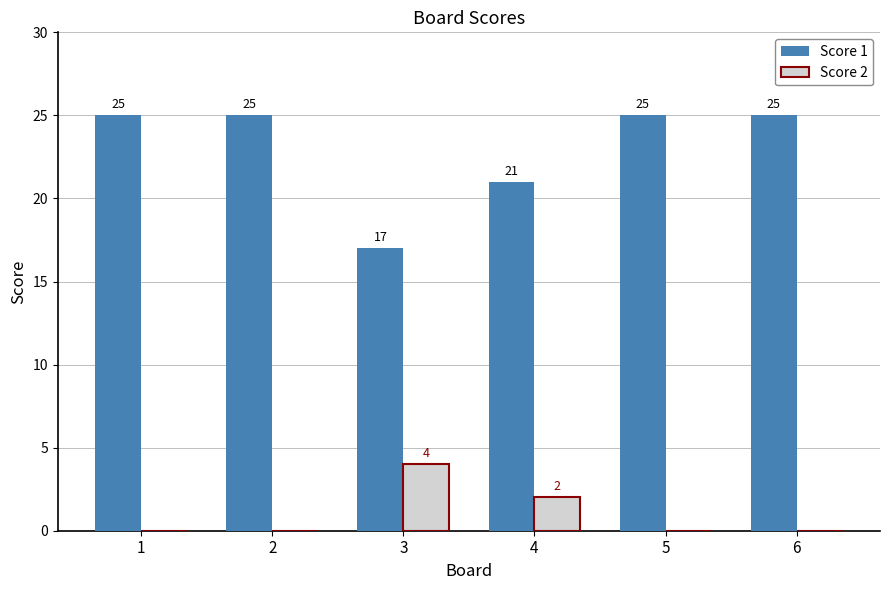

Which category has the highest value in the Score 2 series?

3